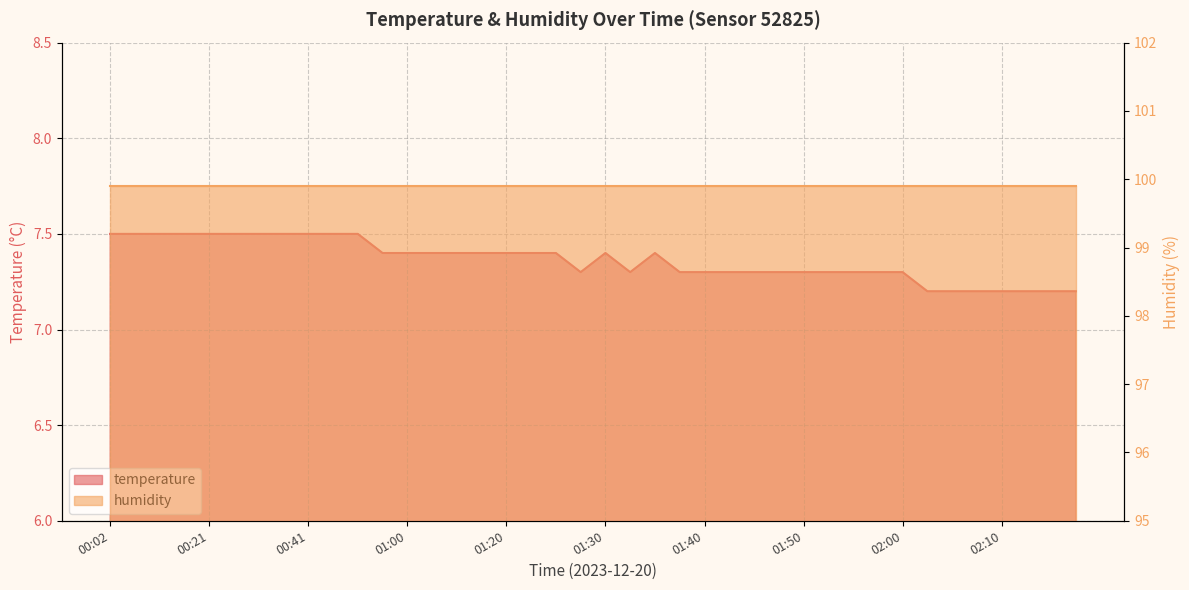

Where is the first local minimum?

01:27